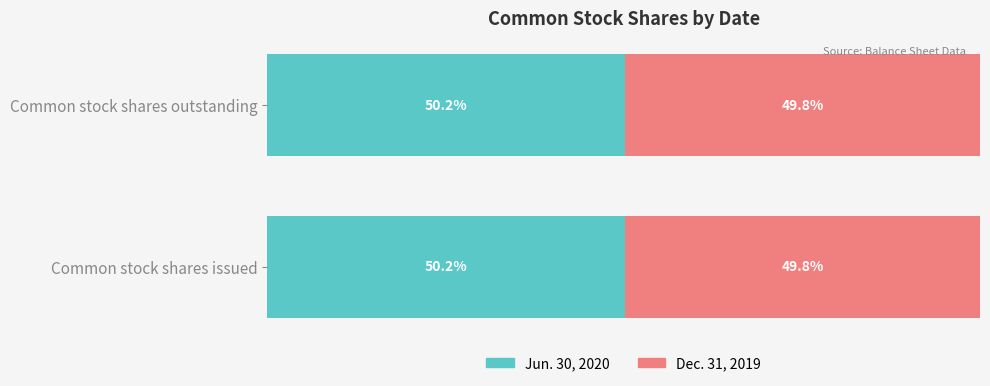

At which category is the sum across all series the highest?

Common stock shares issued